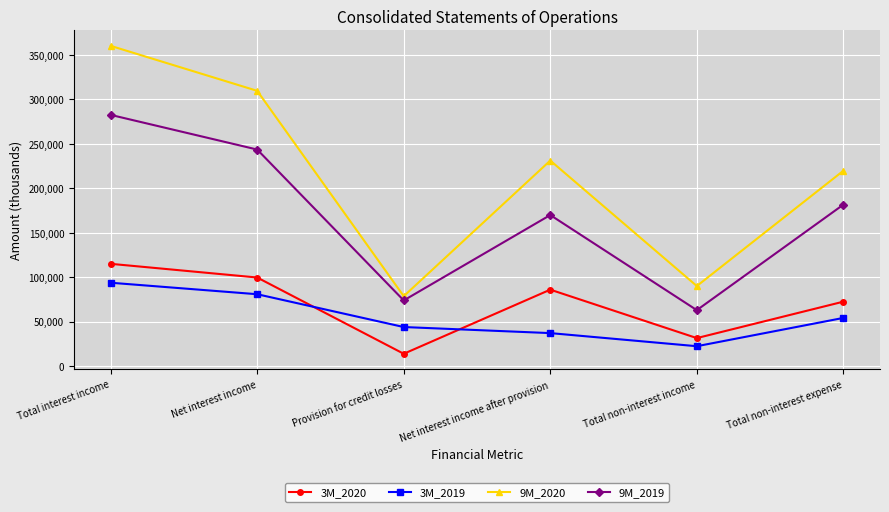

True or false: 3M_2020 has a value of 85864 at Net interest income after provision.

True